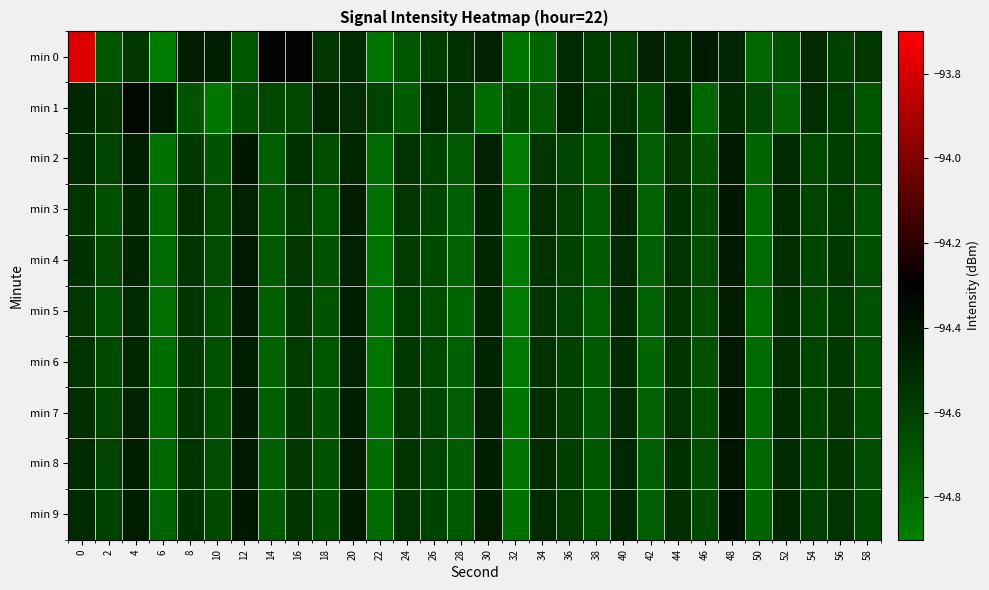

What is the maximum value shown in the chart?

-93.8